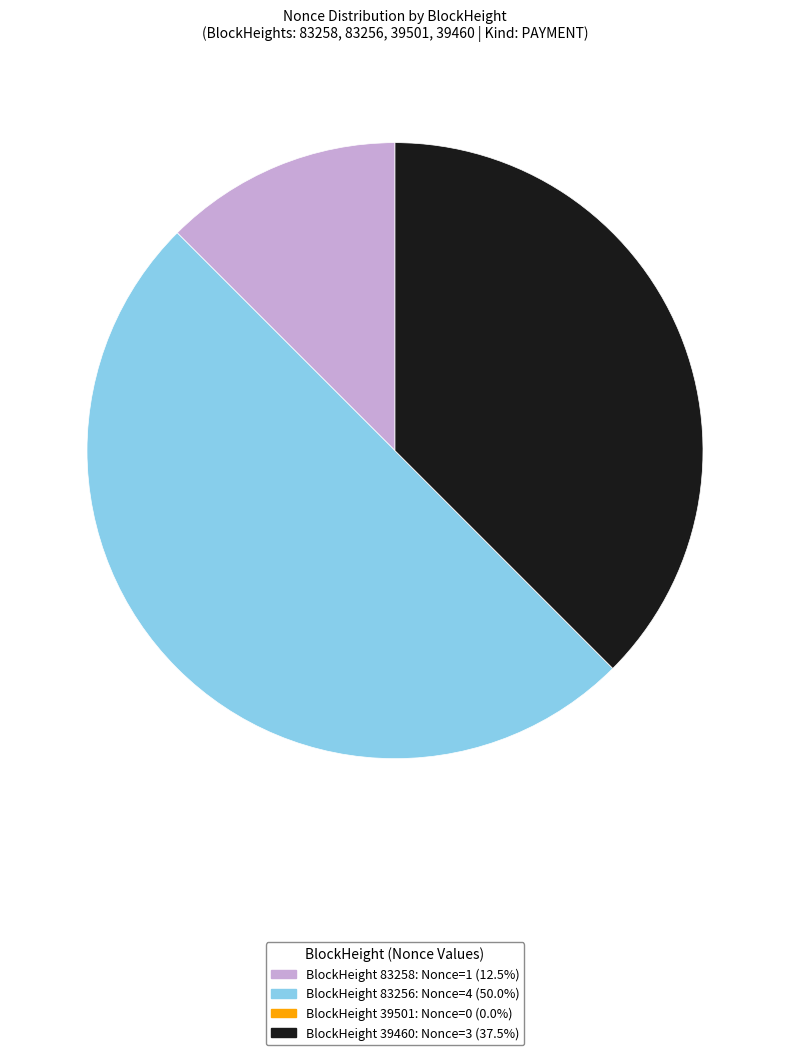

Does BlockHeight 83258: Nonce=1 (12.5%) account for over 50% of the chart?

No